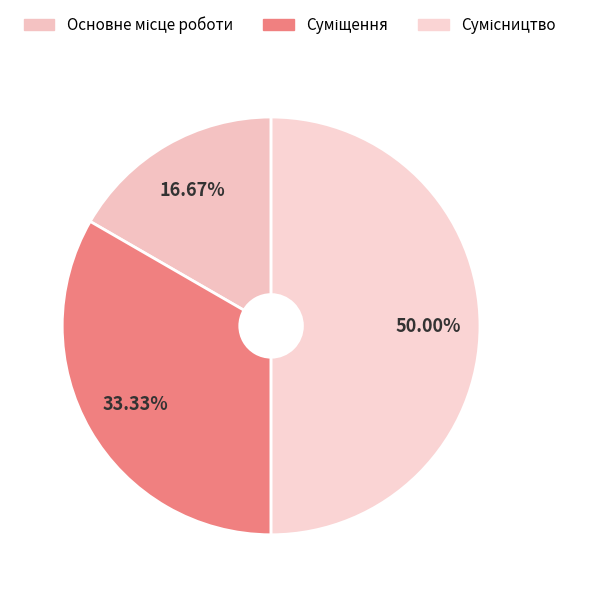

To the nearest percent, what is the average slice percentage?

33%